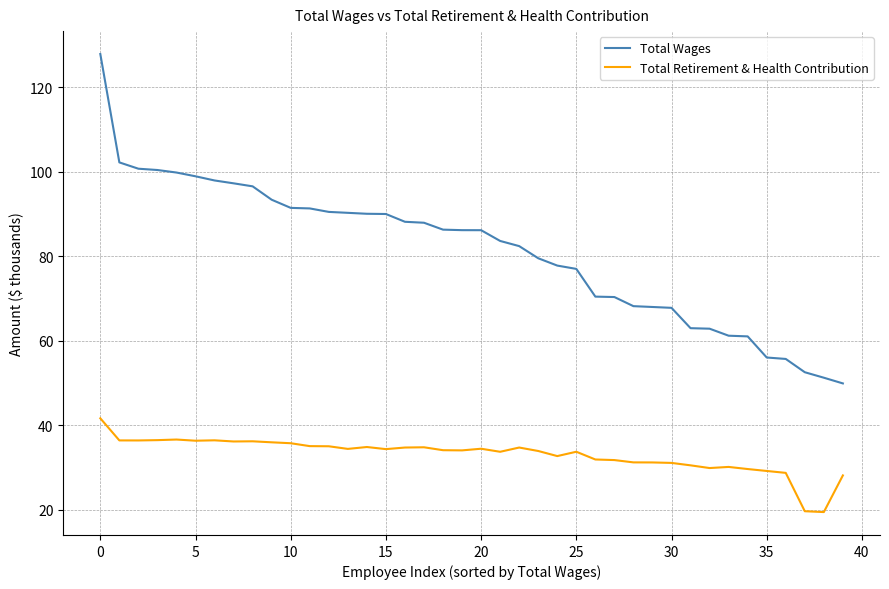

What is the smallest value displayed?

19.4